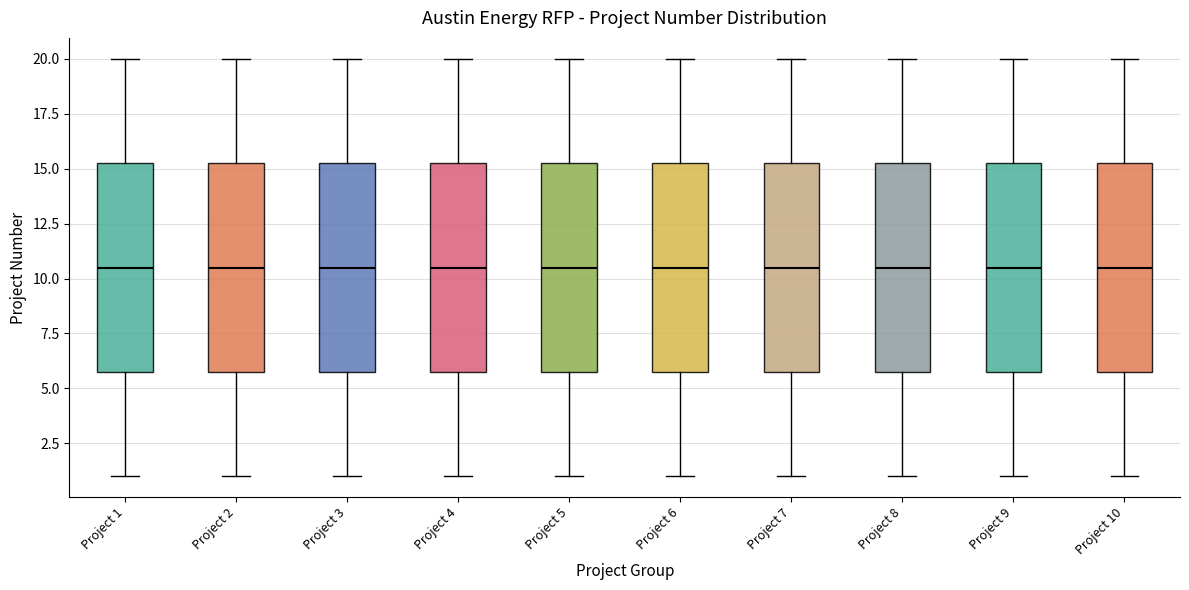

Reading left to right, transcribe this box plot: for each box, give where its median line is, the range the box spans, and where its two whiskers end, as read against the y-axis. The values are not printed on the chart, so give them approximately, as read against the axis.

Project 1: median 10.5, box 6.0 to 15.5, whiskers 1.0 to 20.0
Project 2: median 10.5, box 6.0 to 15.5, whiskers 1.0 to 20.0
Project 3: median 10.5, box 6.0 to 15.5, whiskers 1.0 to 20.0
Project 4: median 10.5, box 6.0 to 15.5, whiskers 1.0 to 20.0
Project 5: median 10.5, box 6.0 to 15.5, whiskers 1.0 to 20.0
Project 6: median 10.5, box 6.0 to 15.5, whiskers 1.0 to 20.0
Project 7: median 10.5, box 6.0 to 15.5, whiskers 1.0 to 20.0
Project 8: median 10.5, box 6.0 to 15.5, whiskers 1.0 to 20.0
Project 9: median 10.5, box 6.0 to 15.5, whiskers 1.0 to 20.0
Project 10: median 10.5, box 6.0 to 15.5, whiskers 1.0 to 20.0